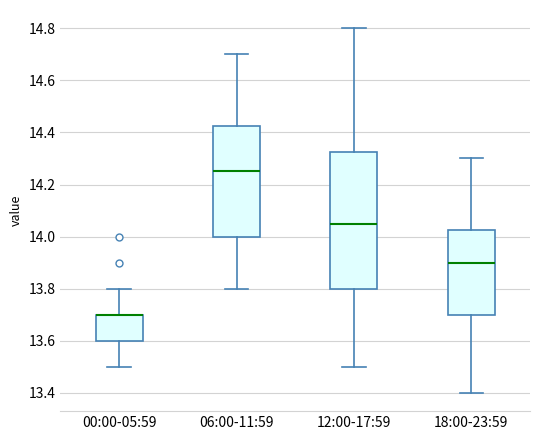

Which box is the tallest, from its lower edge to its upper edge?

12:00-17:59